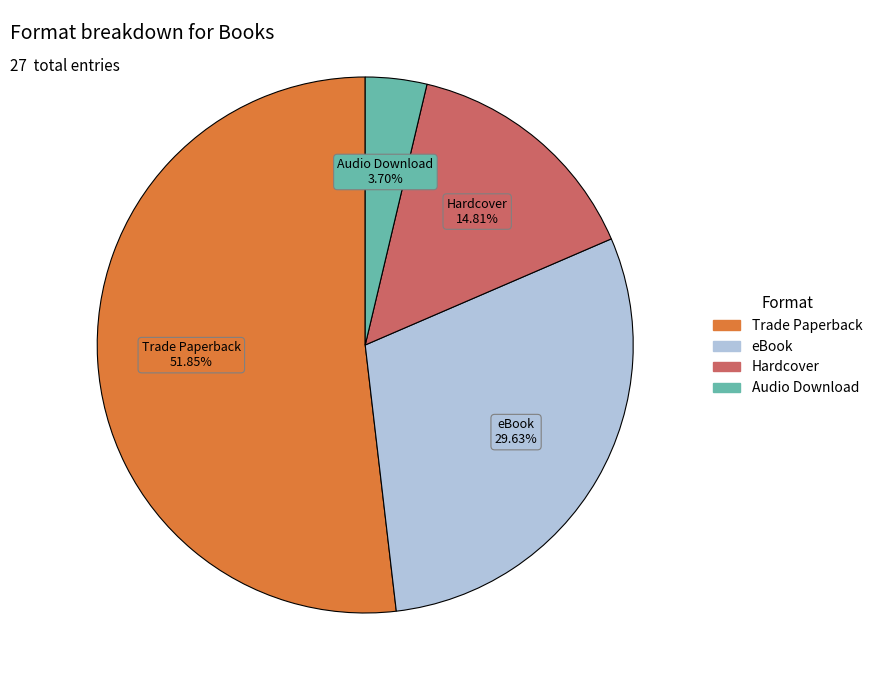

What is the ratio of the value at Trade Paperback to the value at Audio Download?

14.0